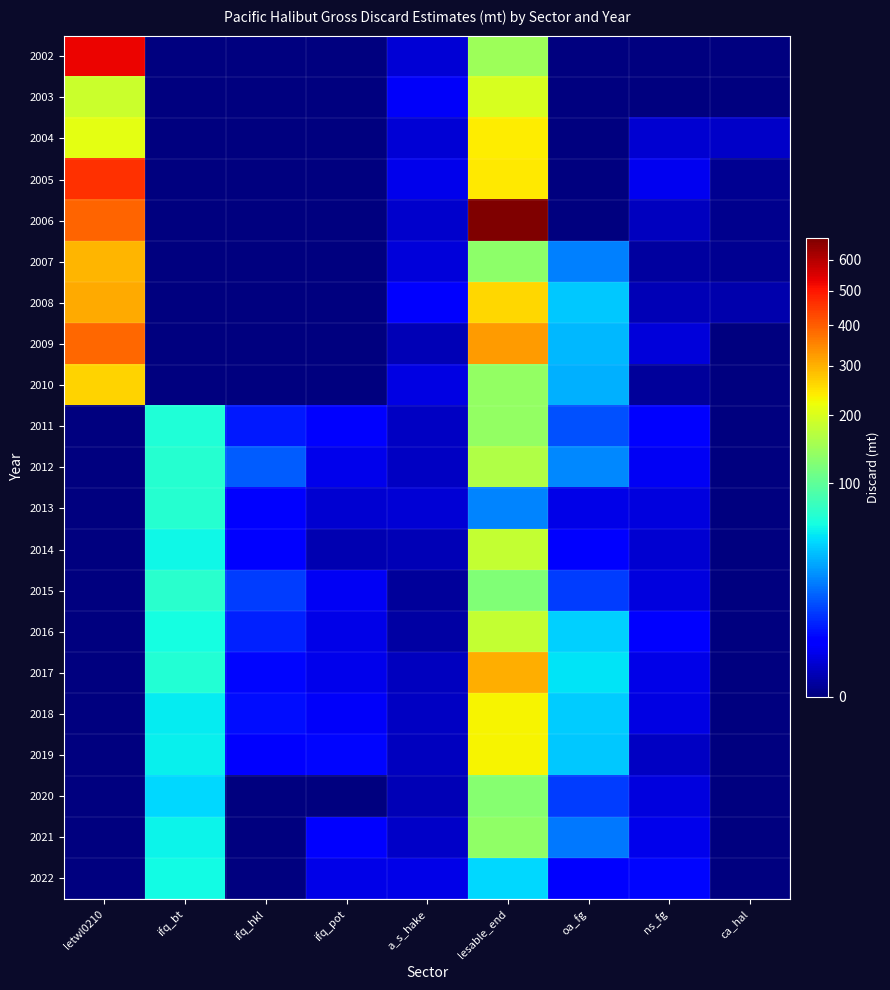

At which category is the sum across all series the highest?

lesable_end